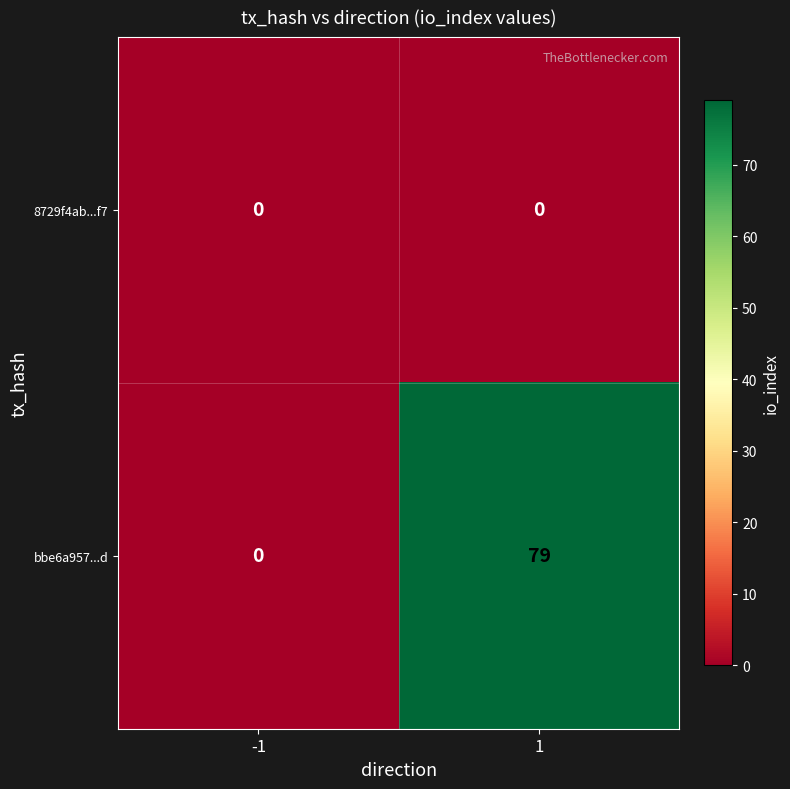

What is the greatest value displayed?

79